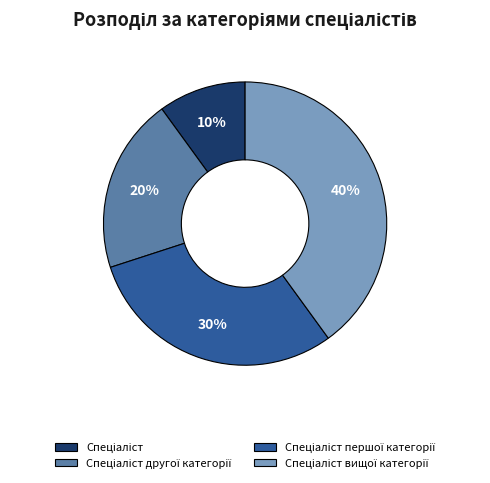

Is there a majority slice in this chart?

No